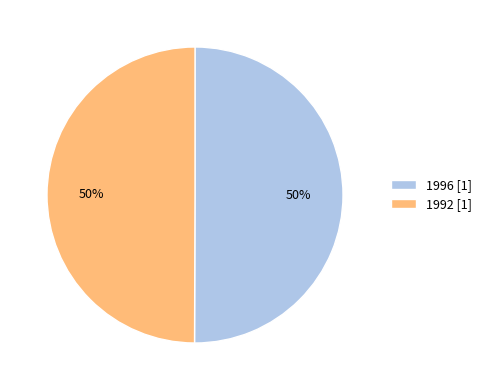

What is the ratio of the value at 1996 to the value at 1992?

1.0